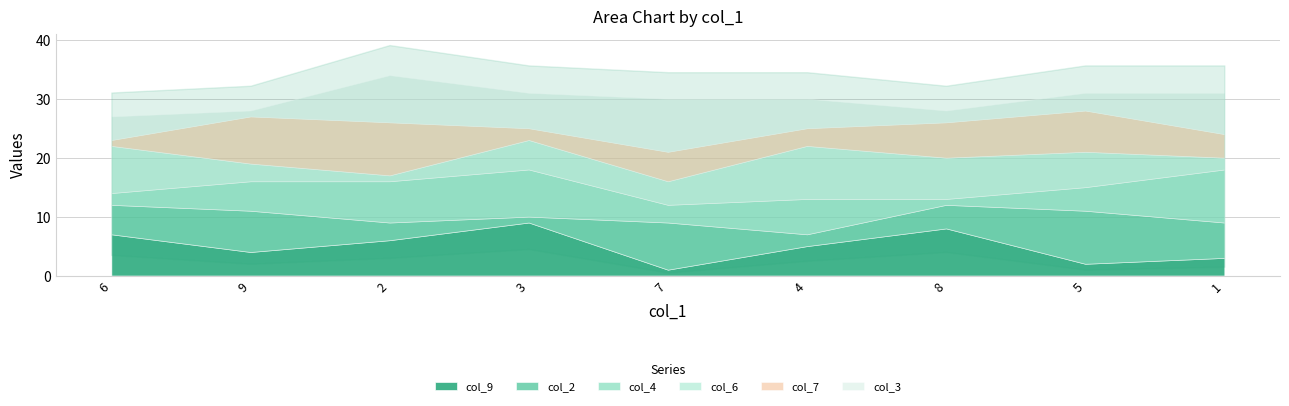

What is the difference between the highest and lowest values at 1?

7